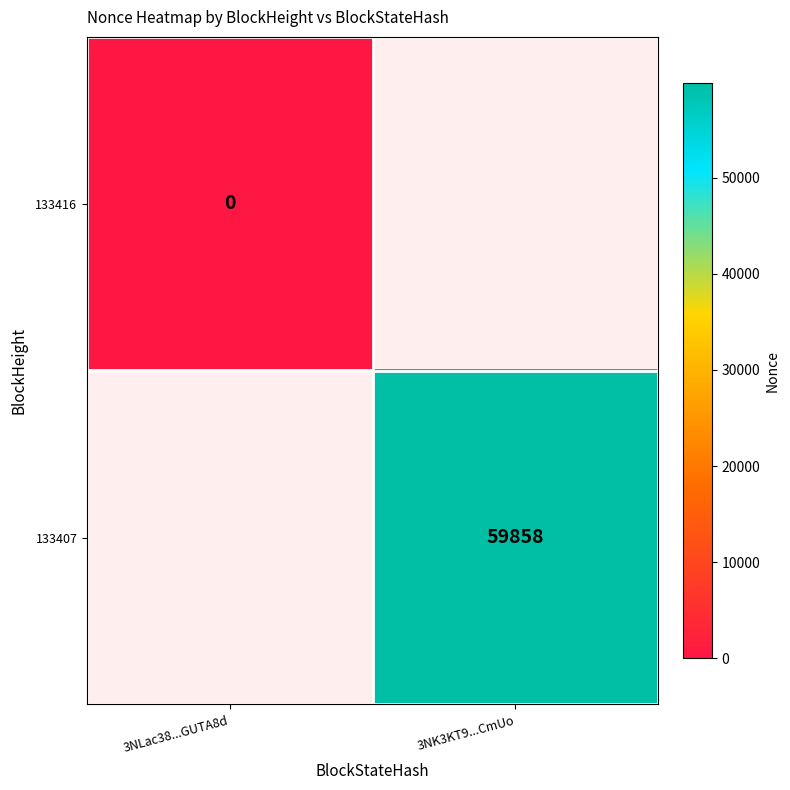

Which label corresponds to the smallest value in the chart?

3NLac38...GUTA8d